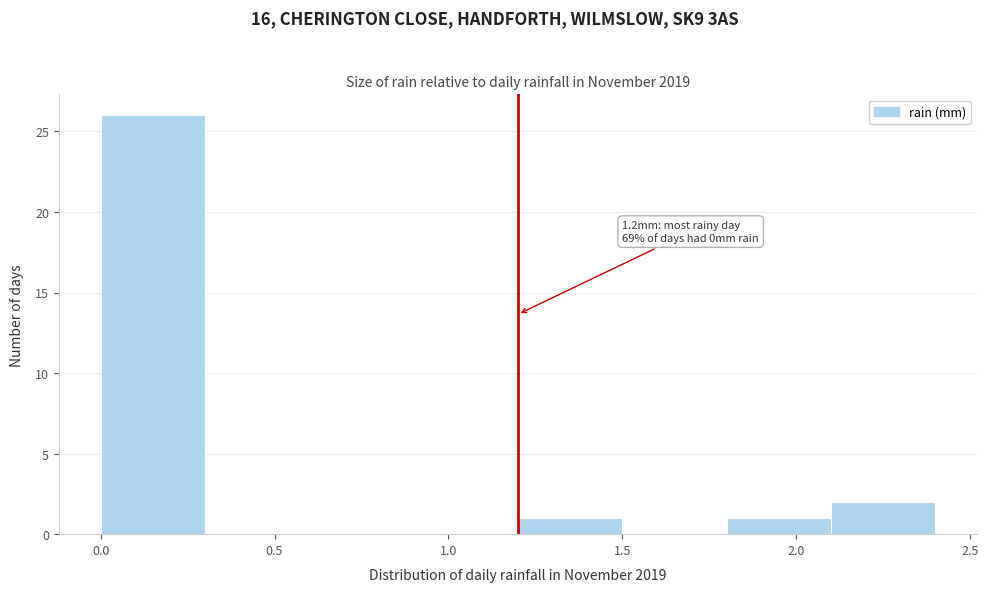

Which range on the x-axis has the tallest bar?

0.0 to 0.3